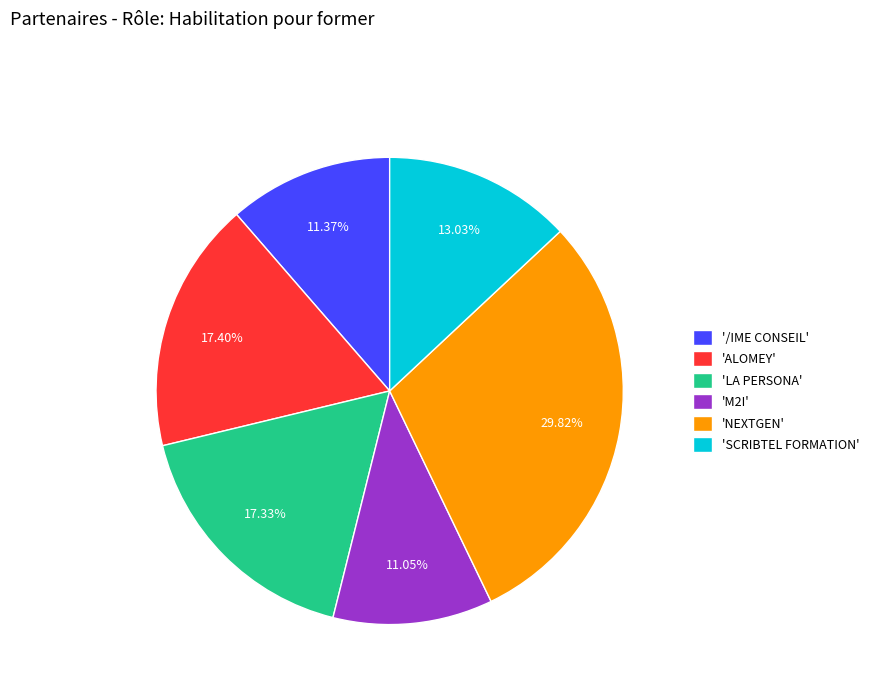

Which category has the biggest portion of the pie?

'NEXTGEN'